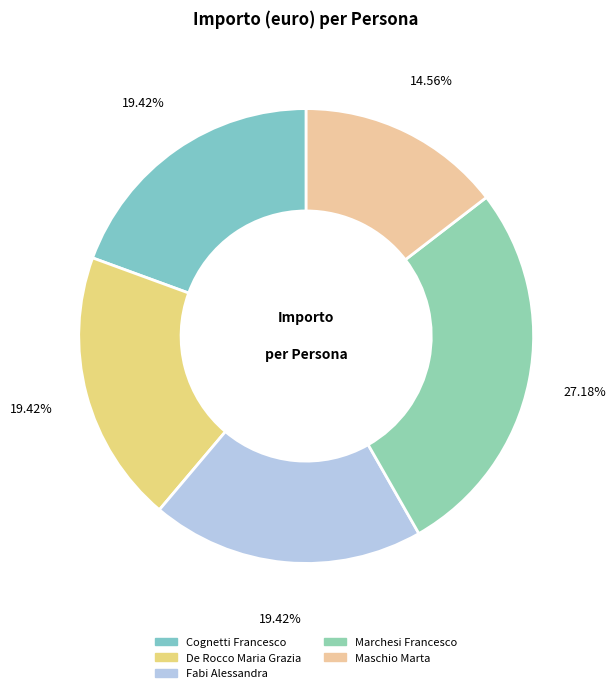

True or false: De Rocco Maria Grazia accounts for 10% of the total.

False